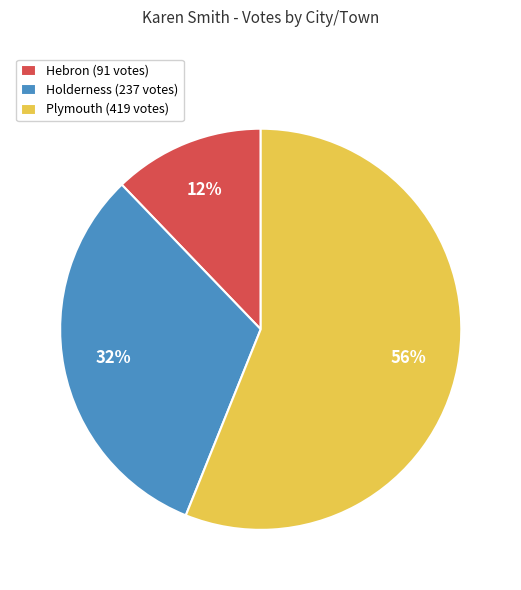

Is it true that Plymouth is 62% of the pie?

False